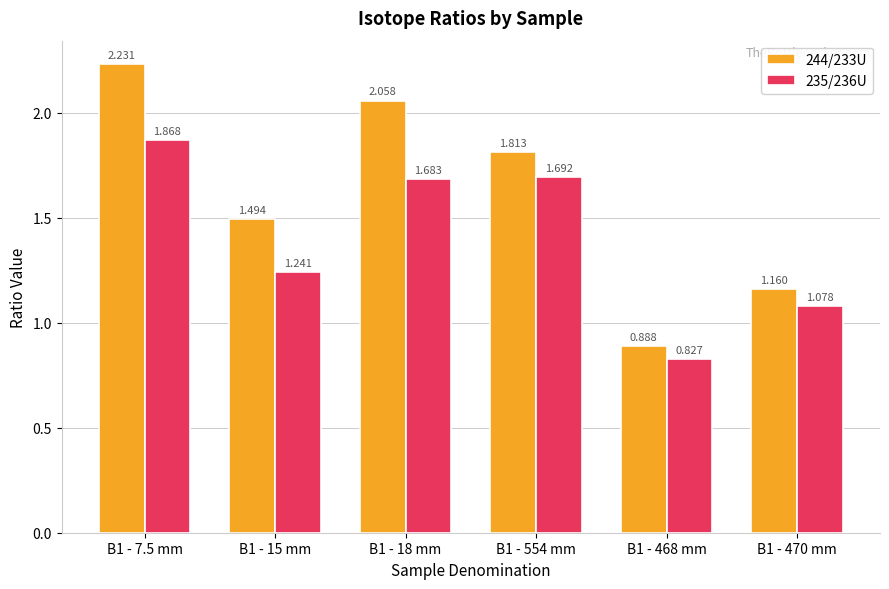

Is the value of 235/236U at B1 - 554 mm greater than the value of 244/233U at B1 - 554 mm?

No